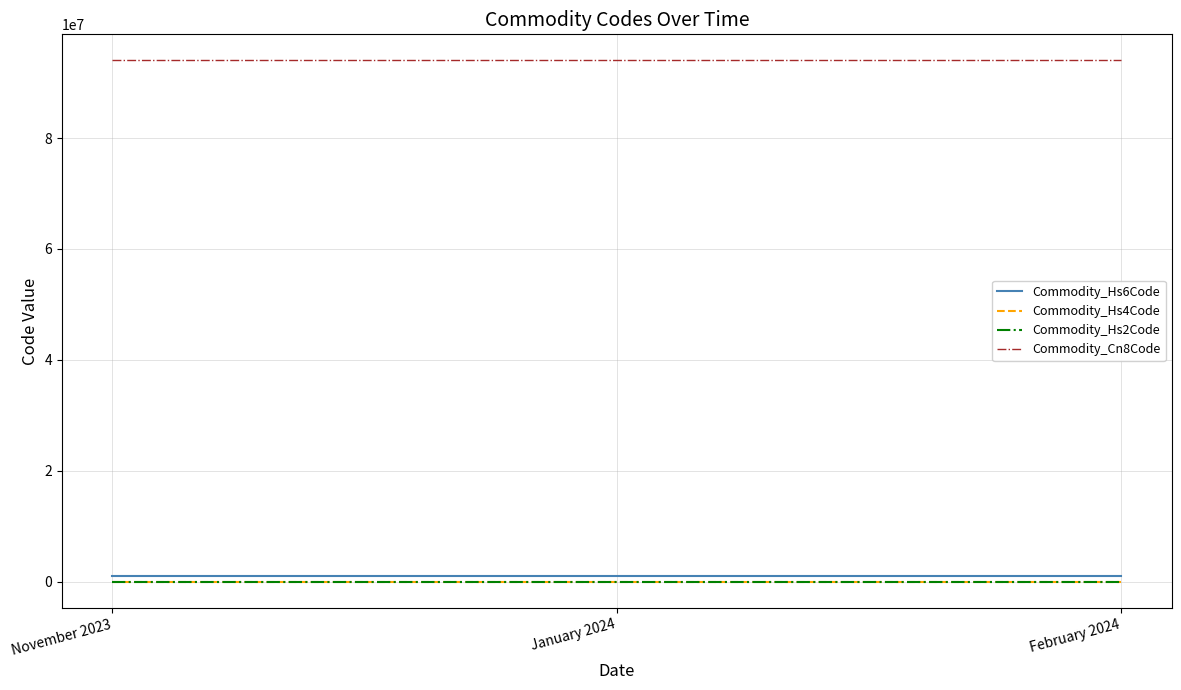

Is this an area chart (filled region under the line)?

No